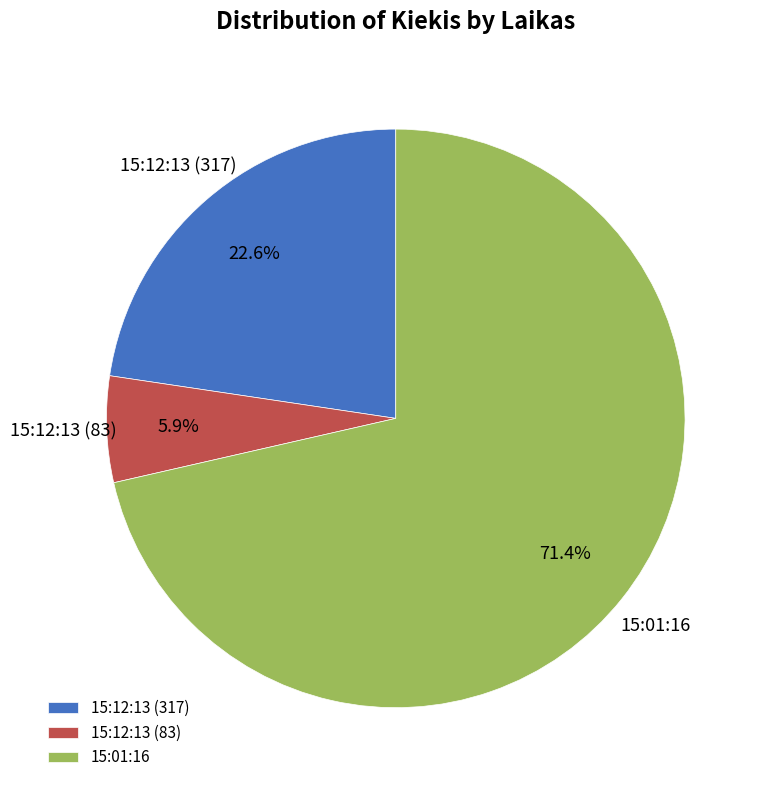

Which category accounts for the majority?

15:01:16